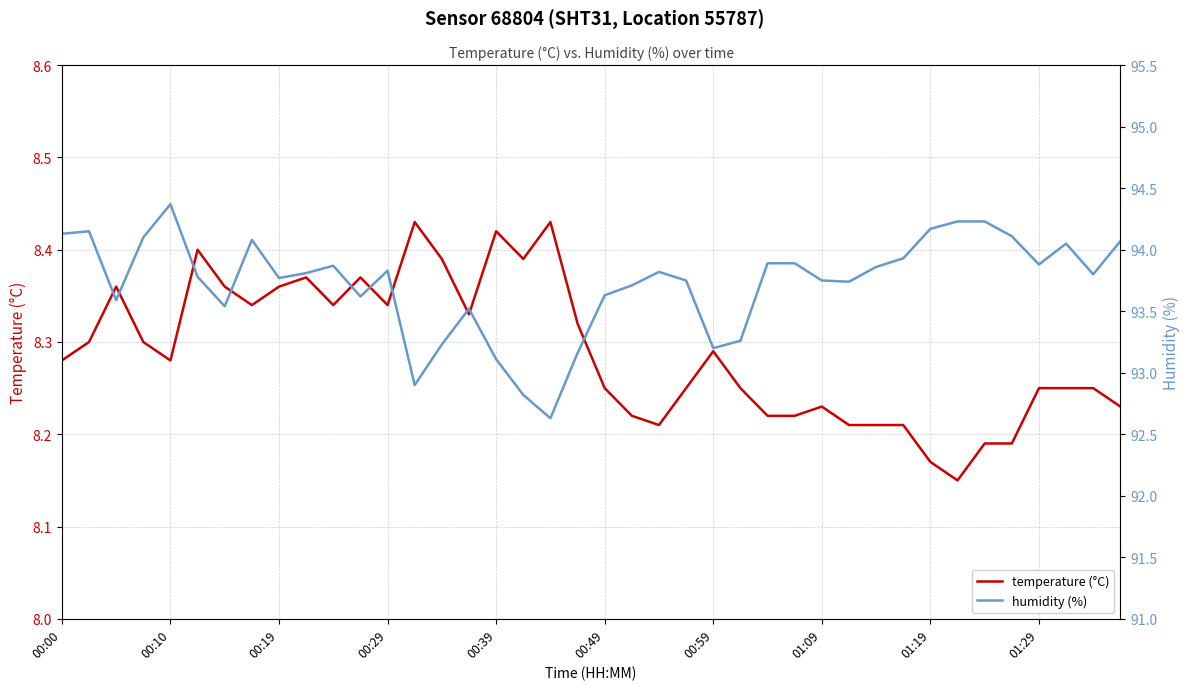

Reading right to left, extract all data points from this chart.

temperature (°C): 8.2	8.2	8.2	8.2	8.2	8.2	8.2	8.2	8.2	8.2	8.2	8.2	8.2	8.2	8.2	8.3	8.2	8.2	8.2	8.2	8.3	8.4	8.4	8.4	8.3	8.4	8.4	8.3	8.4	8.3	8.4	8.4	8.3	8.4	8.4	8.3	8.3	8.4	8.3	8.3
humidity (%): 94.1	93.8	94.0	93.9	94.1	94.2	94.2	94.2	93.9	93.9	93.7	93.8	93.9	93.9	93.3	93.2	93.8	93.8	93.7	93.6	93.2	92.6	92.8	93.1	93.5	93.2	92.9	93.8	93.6	93.9	93.8	93.8	94.1	93.5	93.8	94.4	94.1	93.6	94.2	94.1